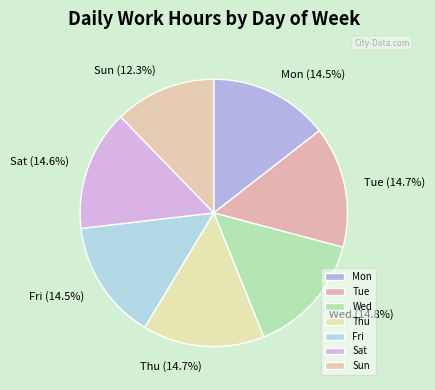

Is there any slice that represents more than half of the pie?

No